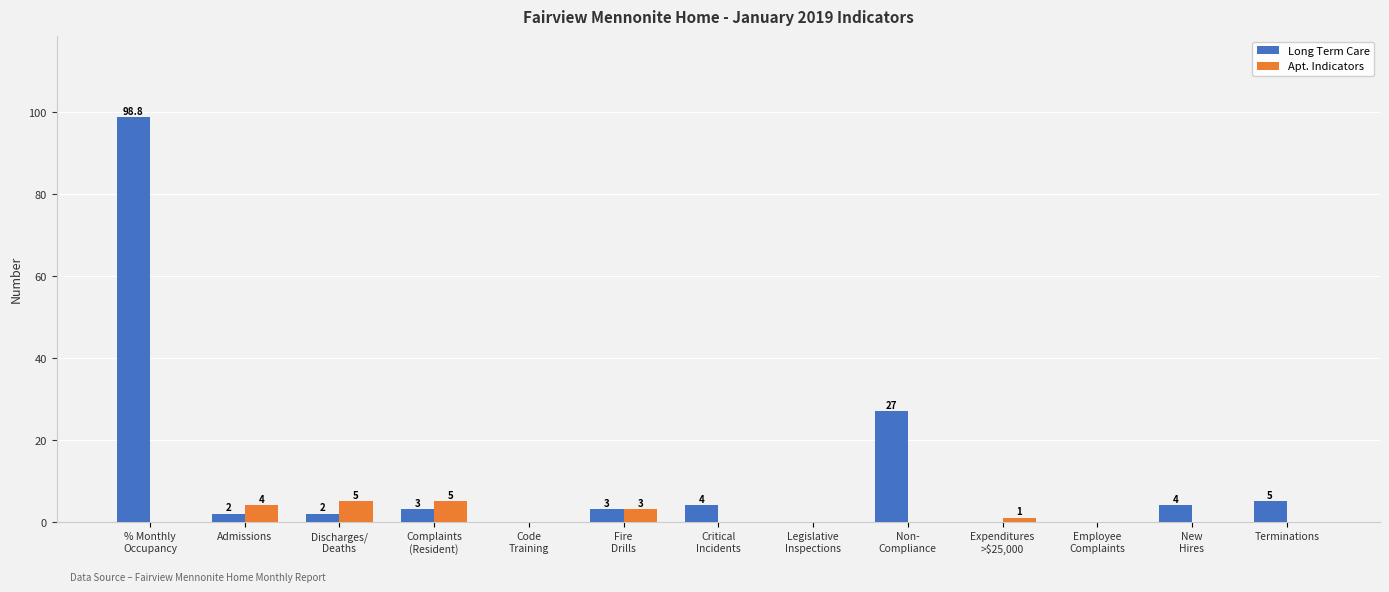

True or false: Long Term Care has a value of 2.0 at Admissions.

True